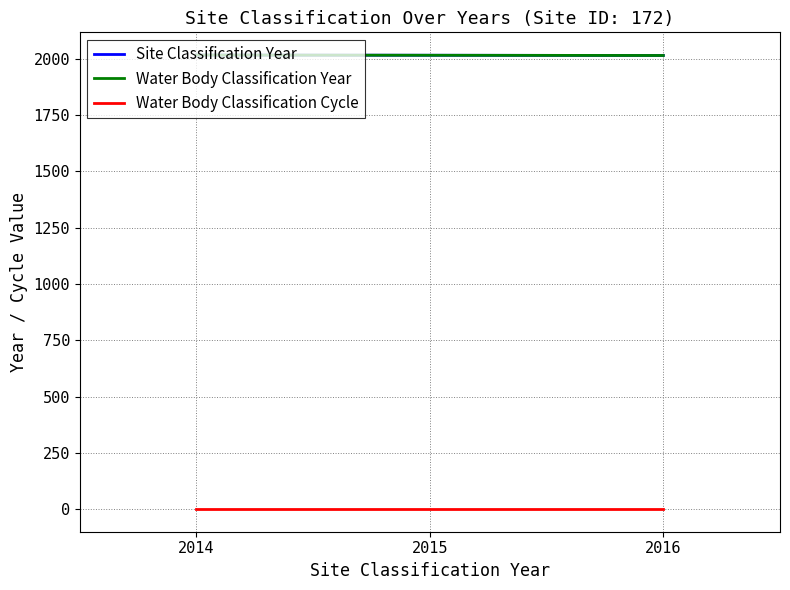

Does the chart display data point markers on the line(s)?

No